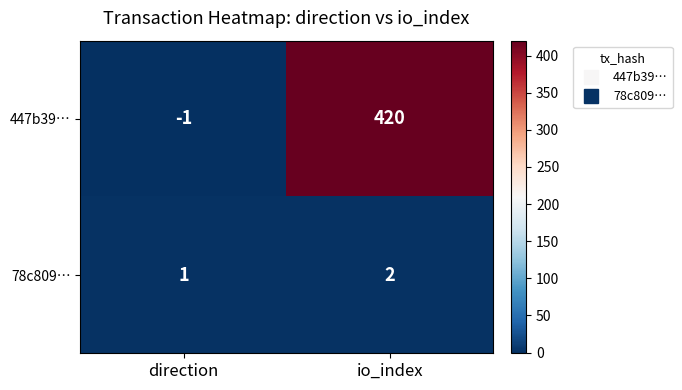

List the series in order of their overall mean, lowest first.

78c809…, 447b39…